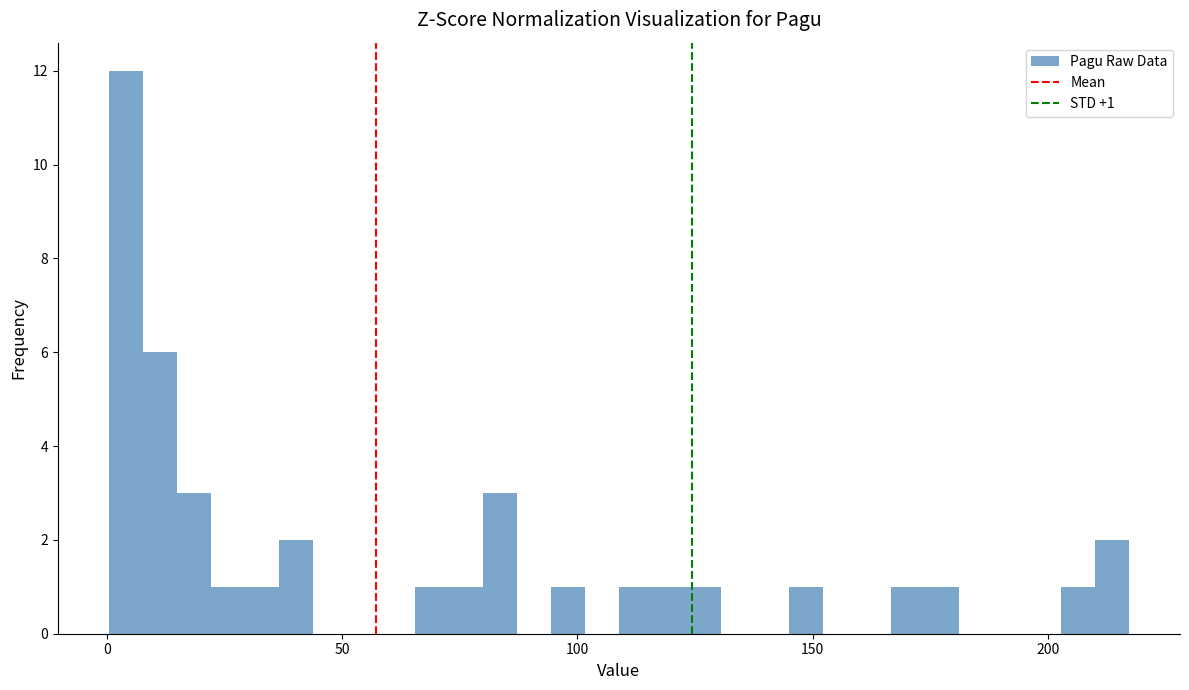

Read against the x-axis, roughly where is the centre of the tallest bar?

5